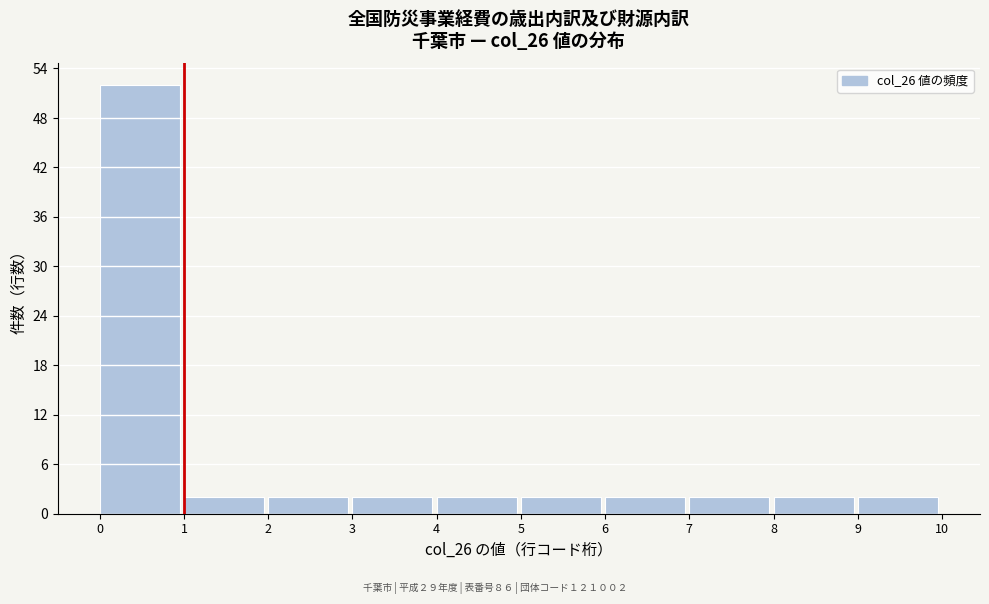

Over which range of the x-axis is the bar tallest?

0 to 1